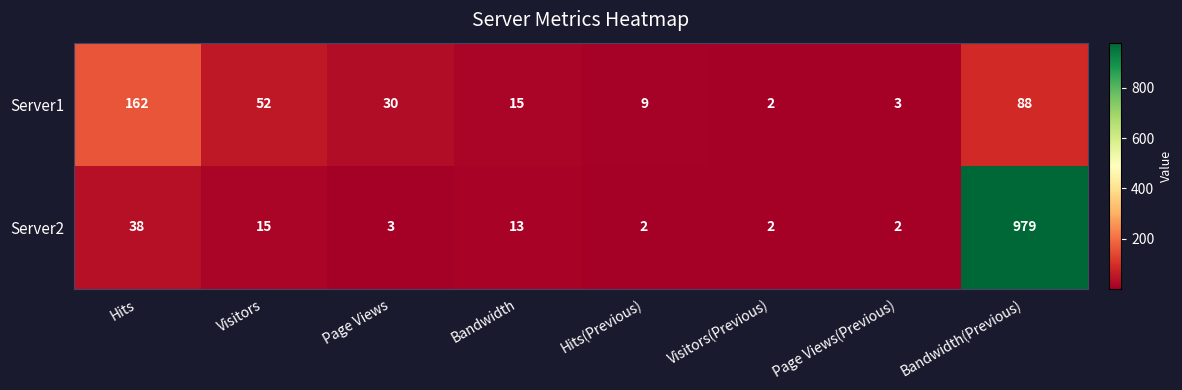

True or false: Server1 has a value of 3 at Page Views(Previous).

True